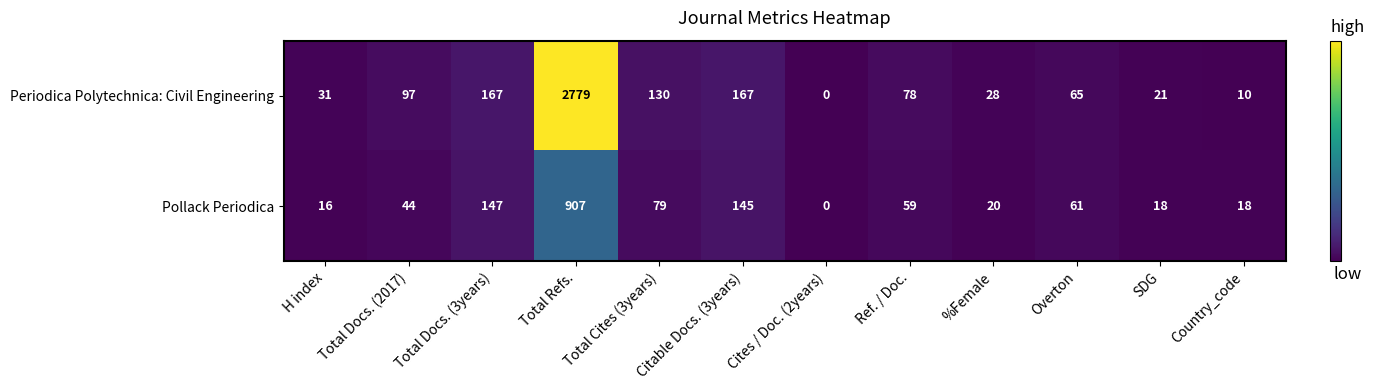

At which label does Periodica Polytechnica: Civil Engineering first exceed 78?

Total Docs. (2017)